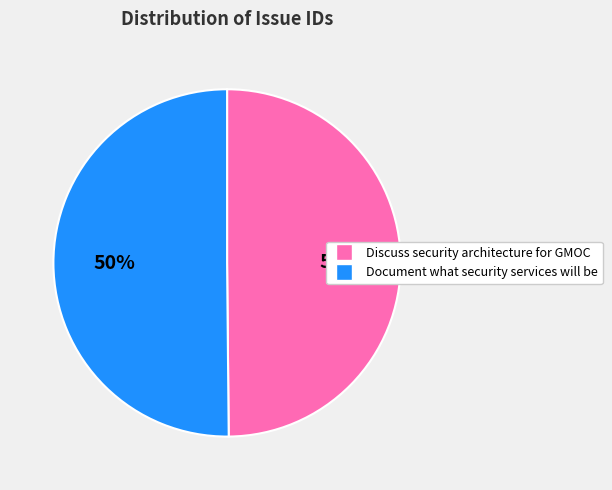

Approximately how many times larger is the value at Document what security services will be compared to Discuss security architecture for GMOC?

1.0